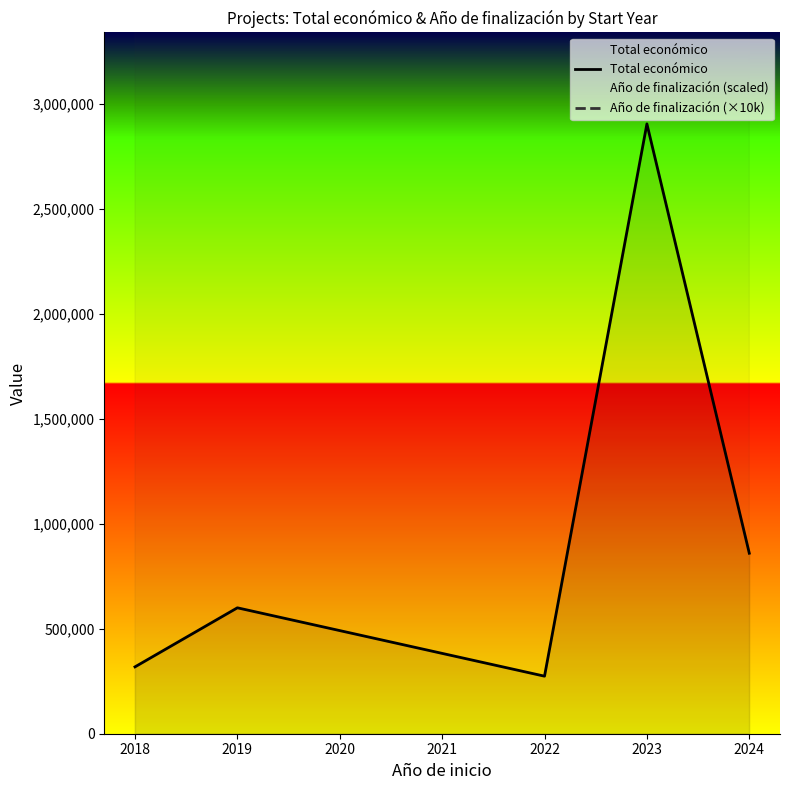

What is the maximum value shown in the chart?

20253076.9